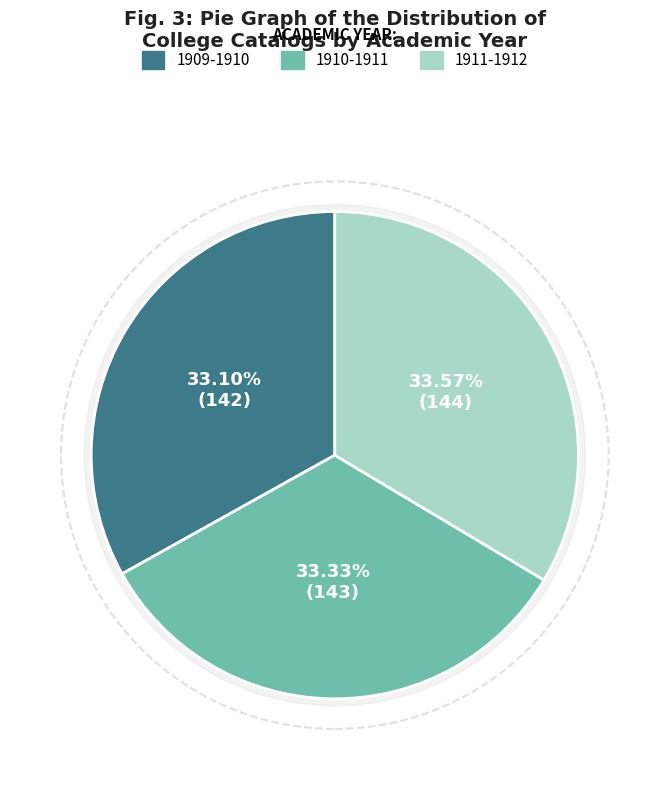

Which slice is the smallest?

1909-1910